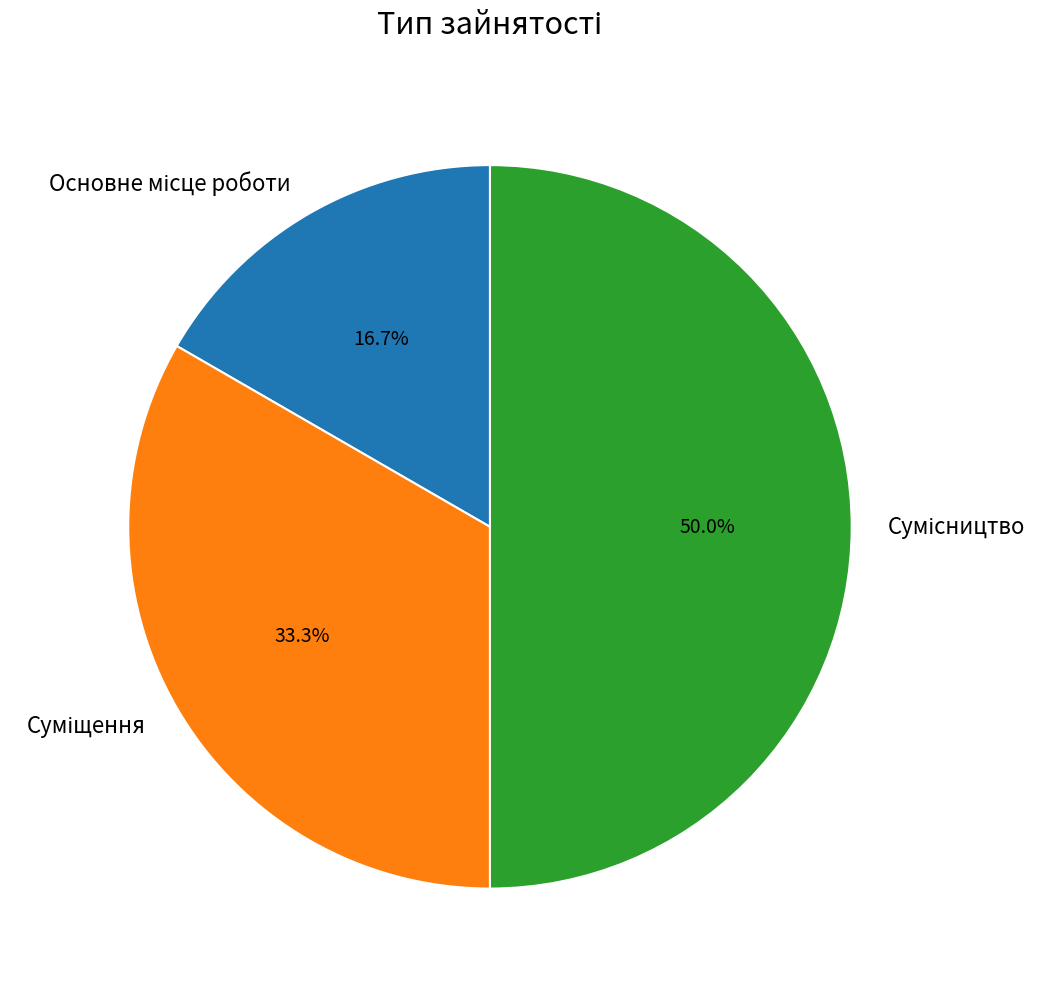

What is the change in value from Основне місце роботи to Сумісництво?

+2